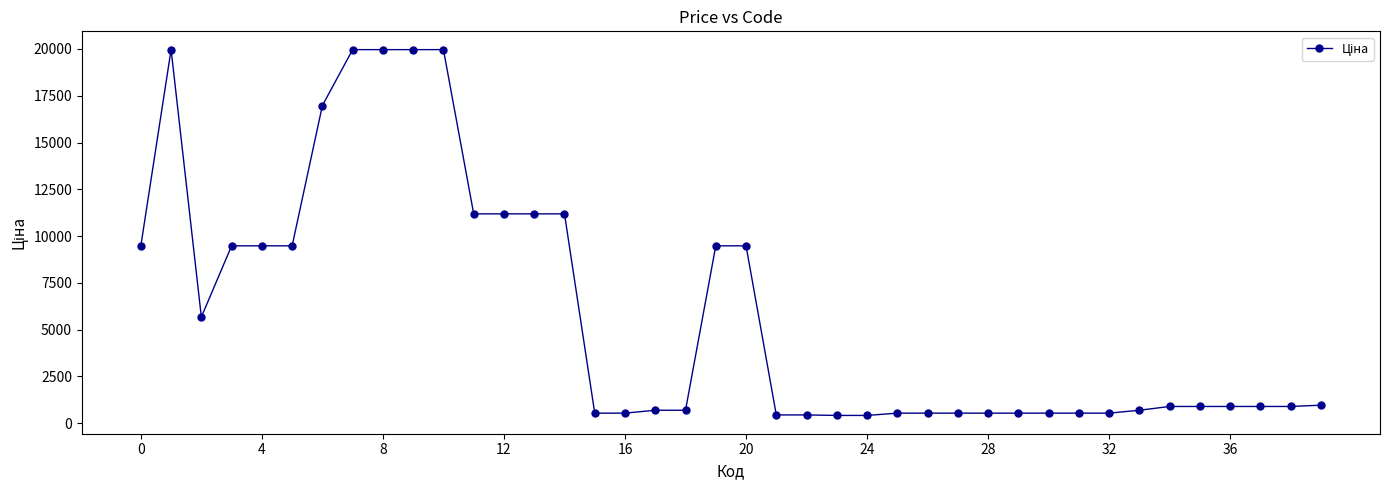

What is the value of the 13th point from the left?

11188.2